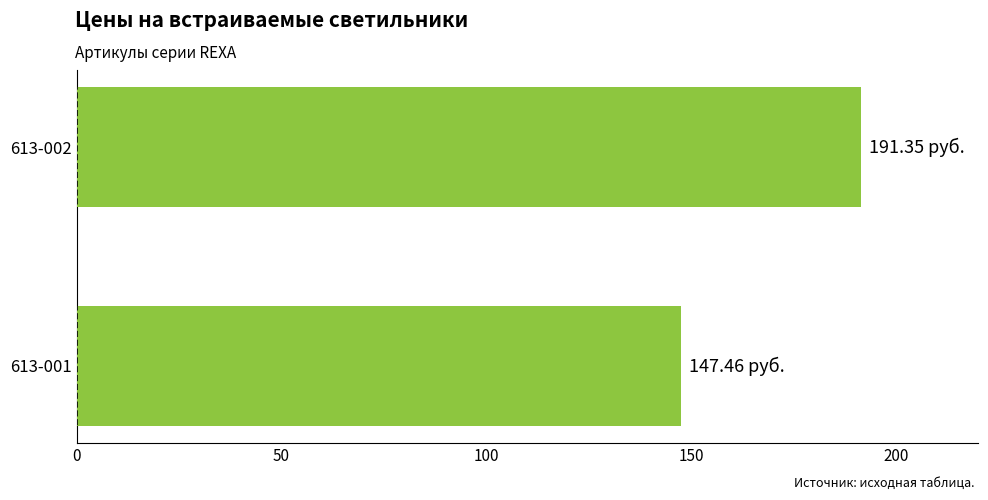

What is the sum of the values at 613-001 and 613-002?

338.8